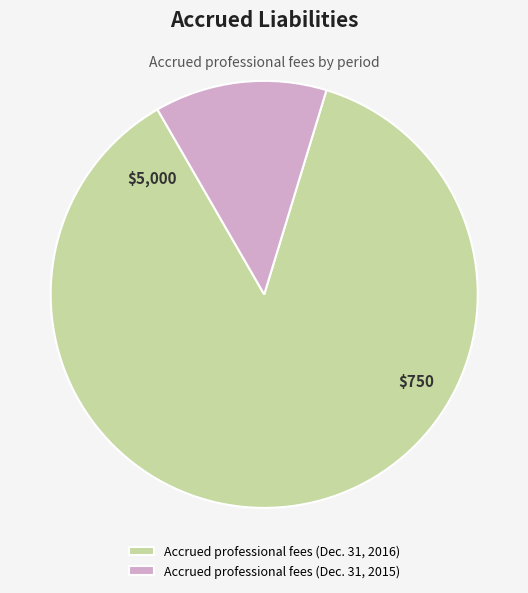

Is it true that Accrued professional fees (Dec. 31, 2015) is 13% of the pie?

True